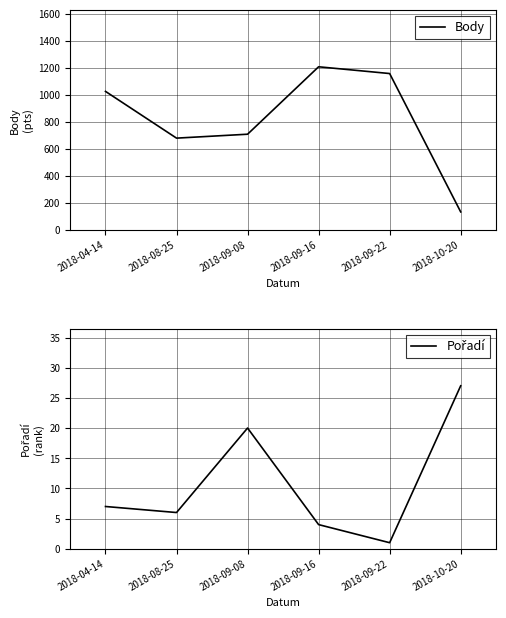

True or false: Pořadí and Body intersect in this chart.

False